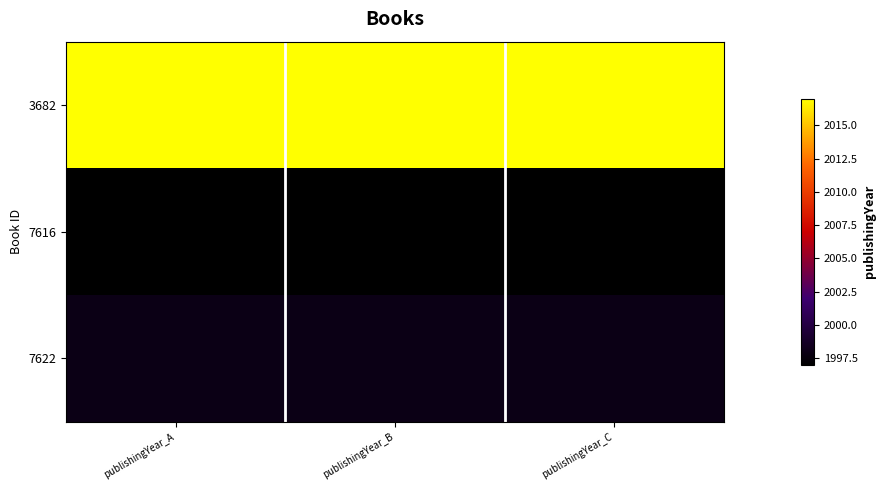

Which has a higher value, publishingYear_C or publishingYear_B?

publishingYear_C